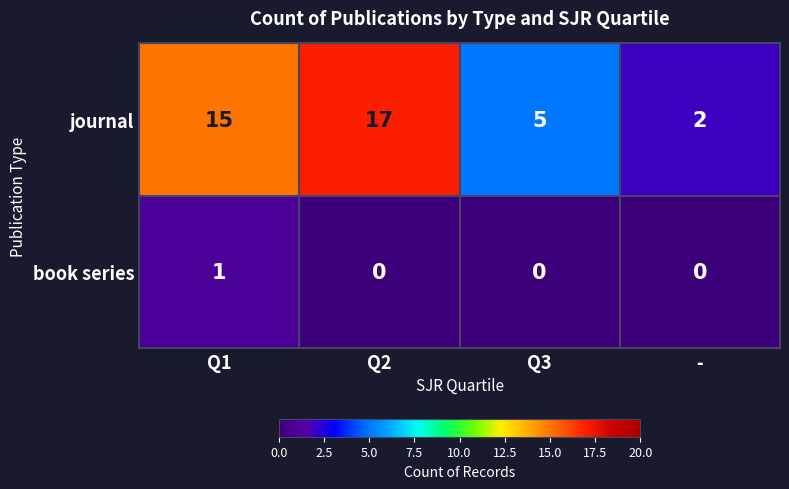

Rank the series by their maximum value, from highest to lowest.

journal, book series